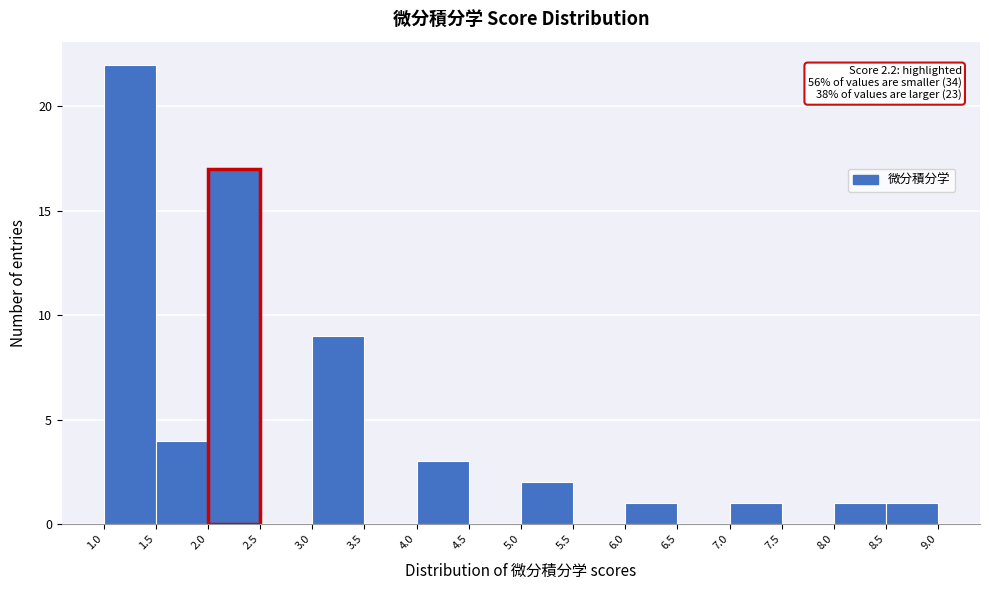

Over which range of the x-axis is the bar tallest?

1.0 to 1.5